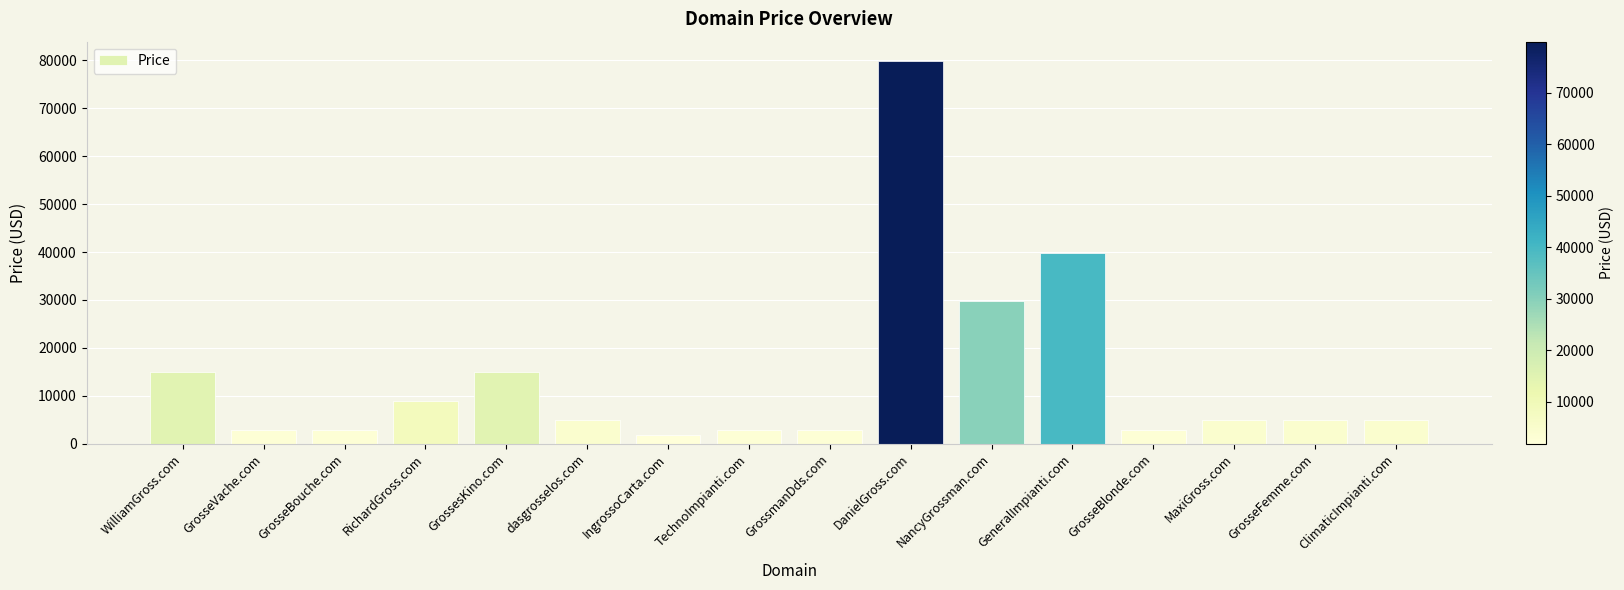

What is the label of the 1st bar from the left?

WilliamGross.com